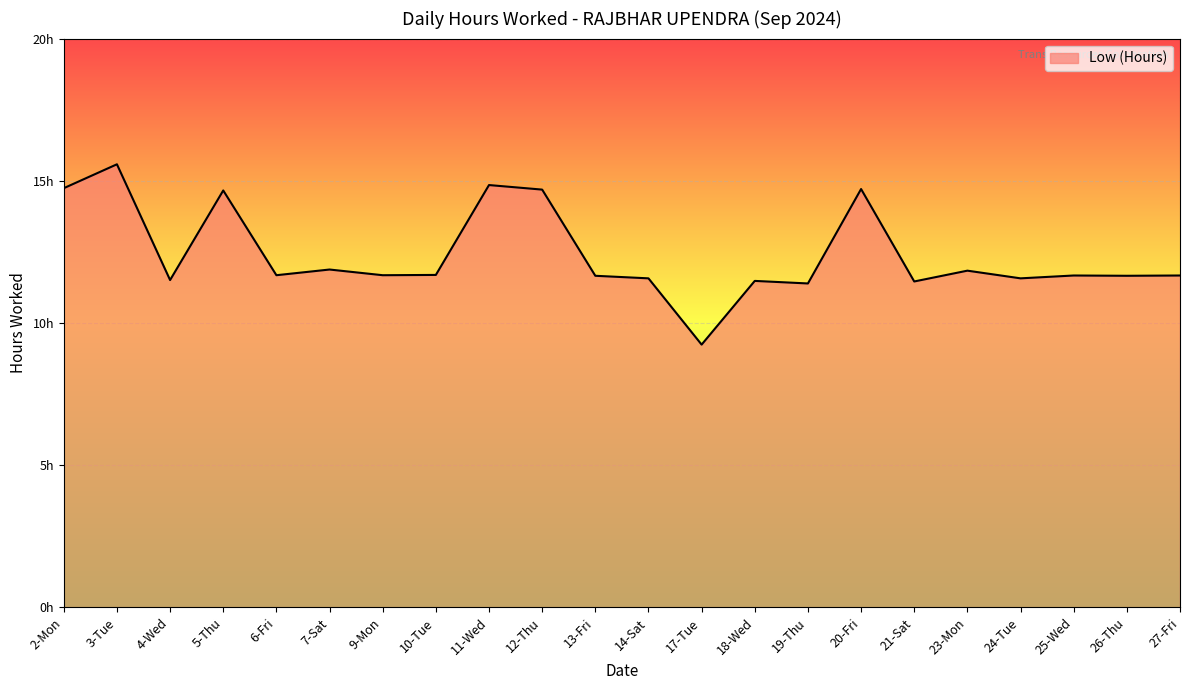

What is the difference between the maximum and minimum values?

6.3